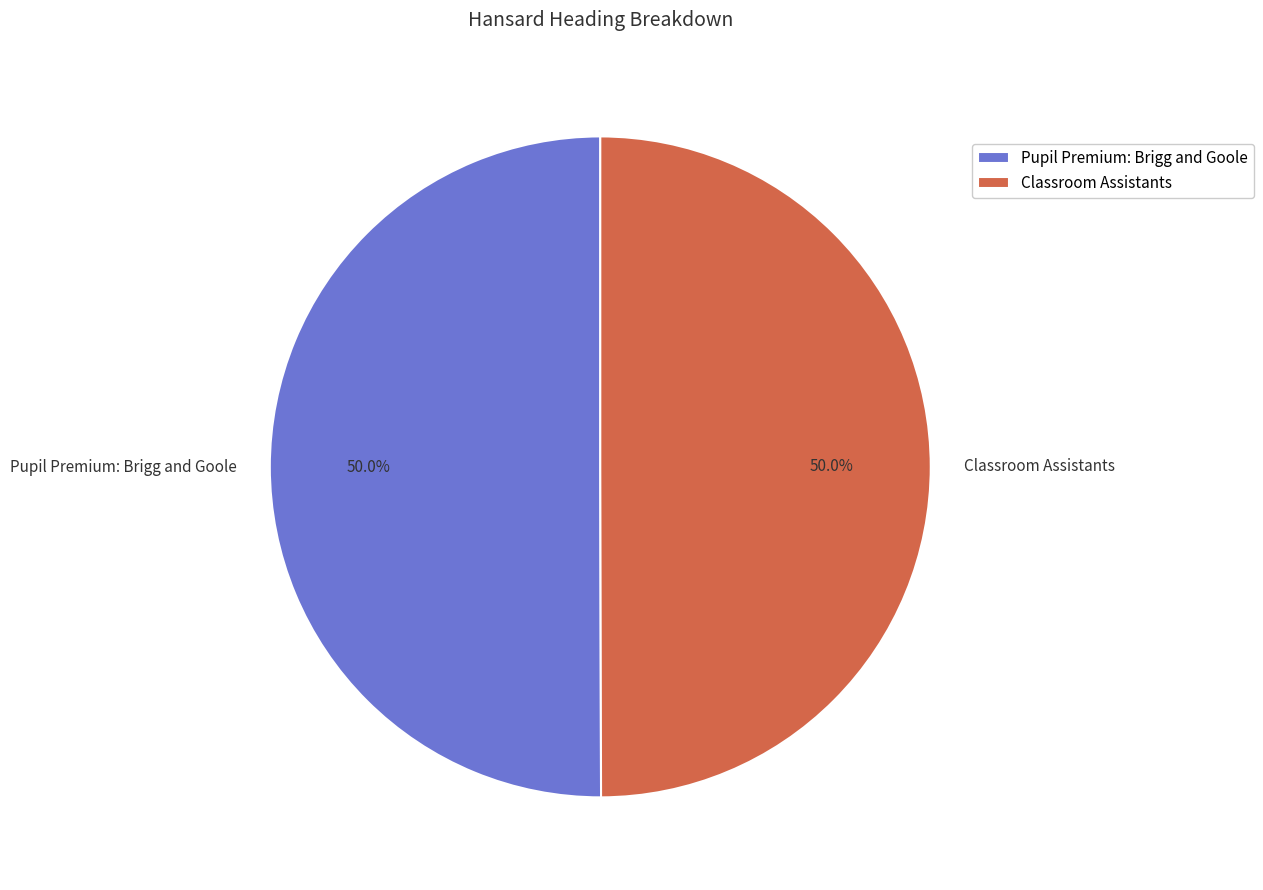

How many slices are in this pie chart?

2